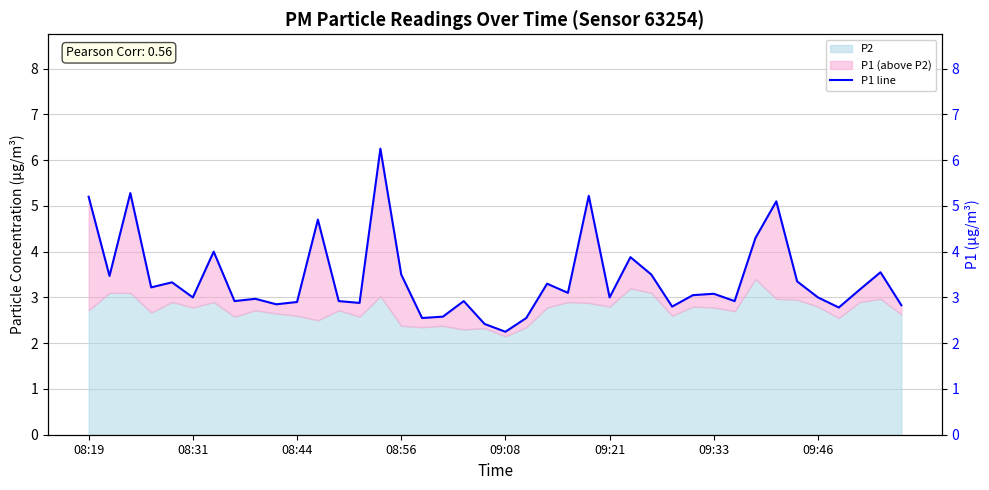

What is the maximum value shown in the chart?

6.2